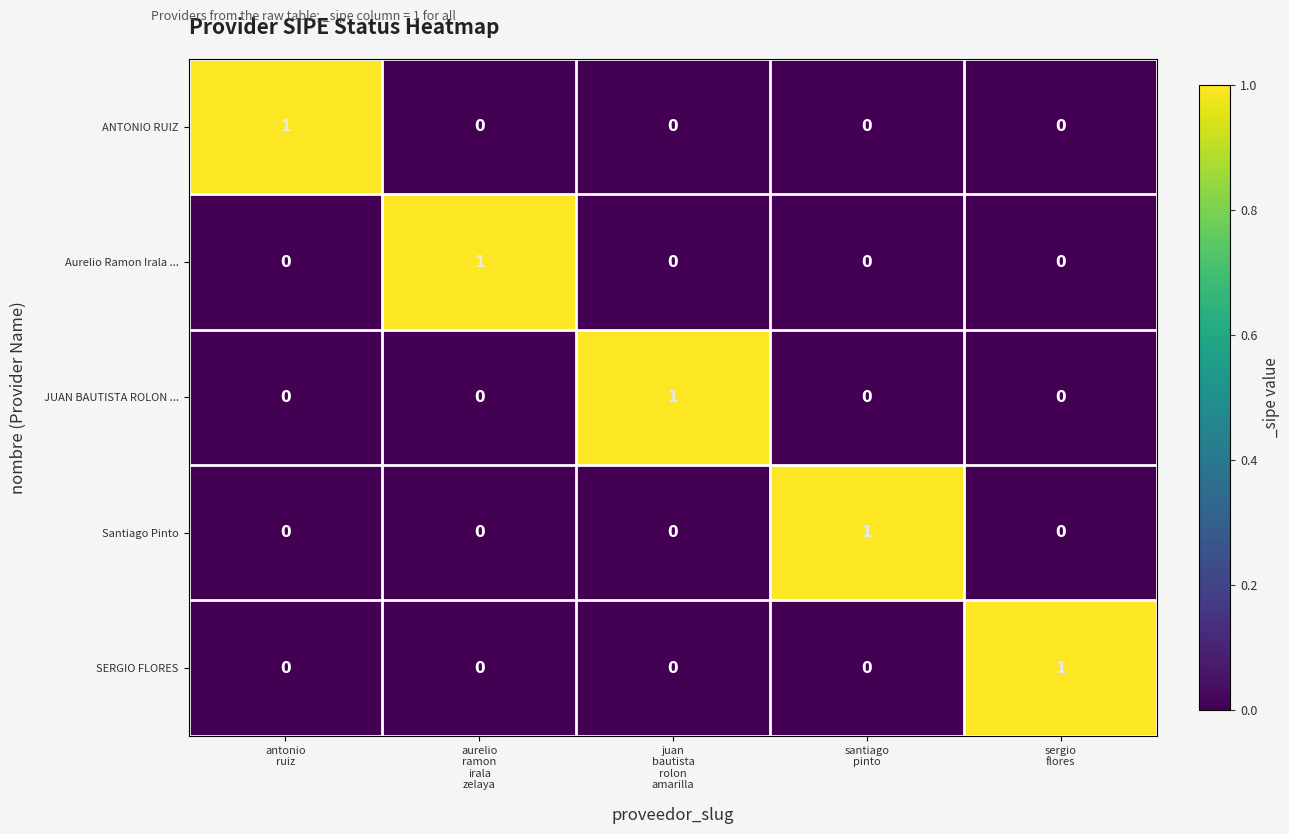

What is the total value across all series at santiago
pinto?

1